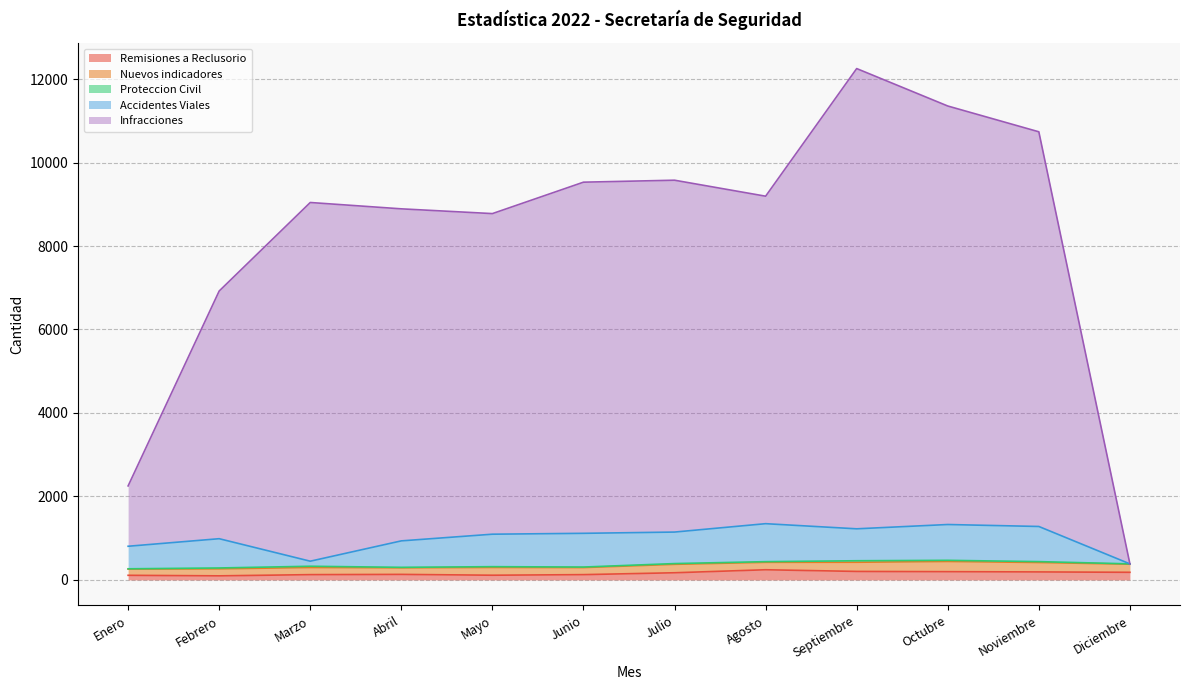

Rank the categories by Remisiones a Reclusorio value from lowest to highest.

Febrero, Enero, Mayo, Marzo, Junio, Abril, Julio, Diciembre, Noviembre, Octubre, Septiembre, Agosto